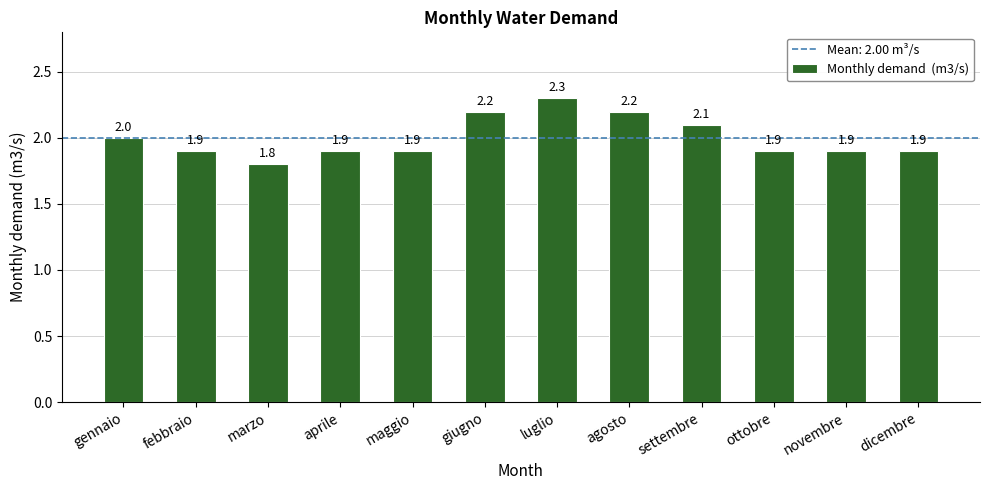

What is the sum of all values?

24.0